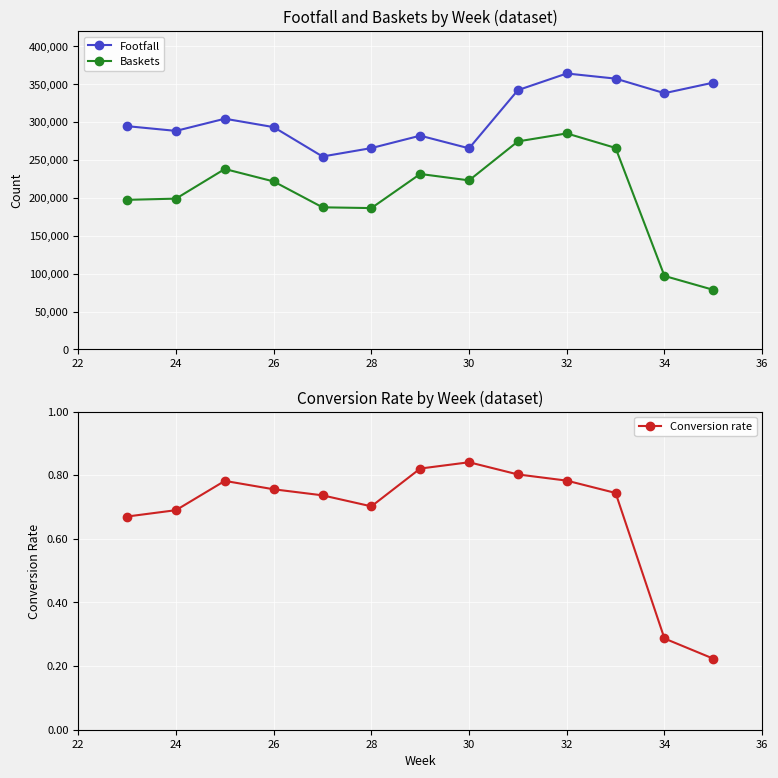

What are all the series names shown in the legend?

Footfall, Baskets, Conversion rate